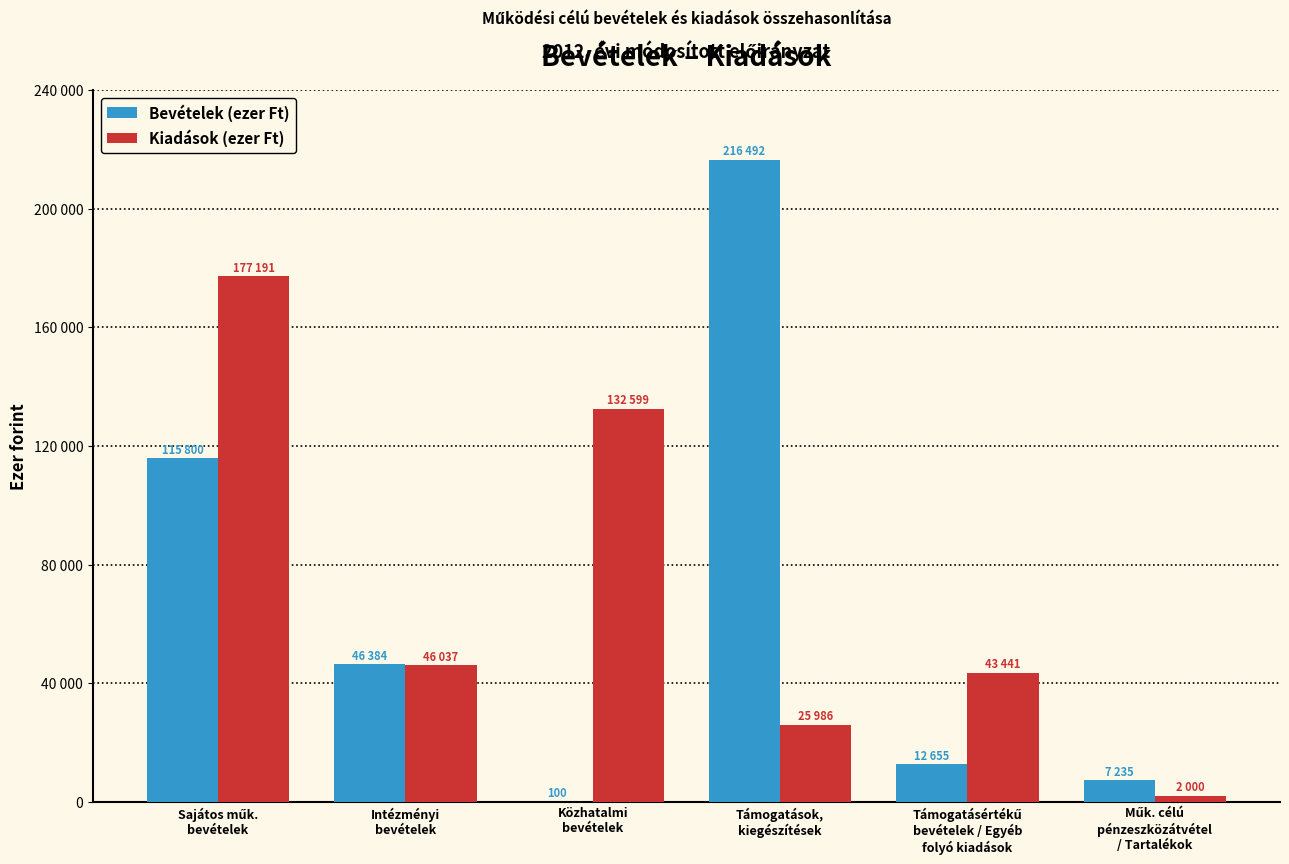

What are all the series names shown in the legend?

Bevételek (ezer Ft), Kiadások (ezer Ft)